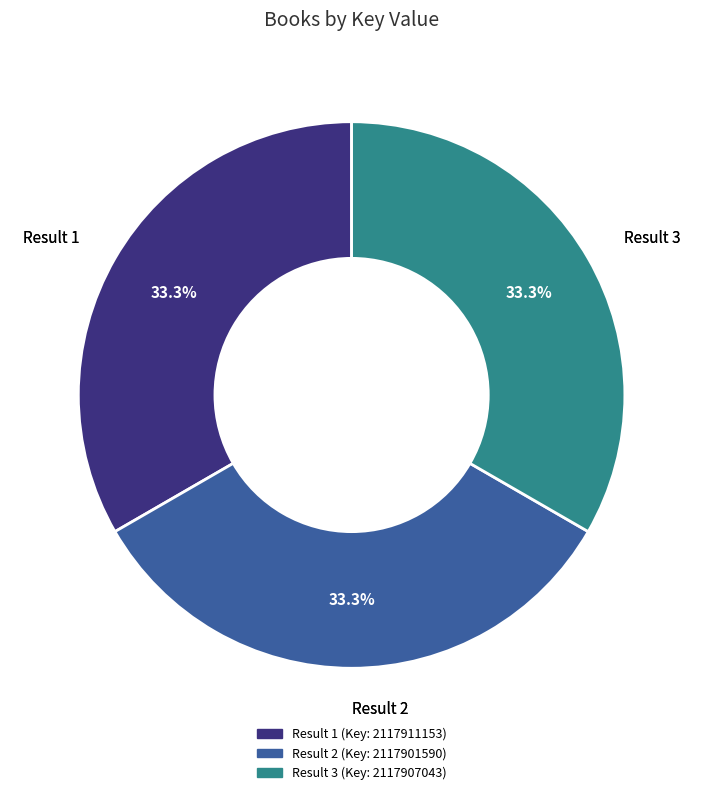

Does any single category account for the majority?

No